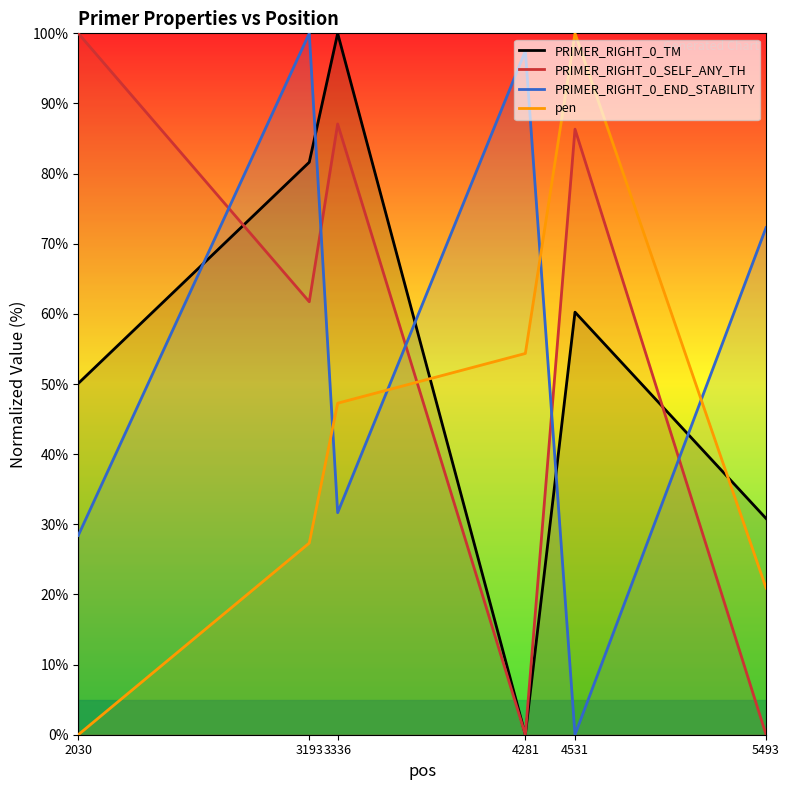

What are all the series names shown in the legend?

PRIMER_RIGHT_0_TM, PRIMER_RIGHT_0_SELF_ANY_TH, PRIMER_RIGHT_0_END_STABILITY, pen